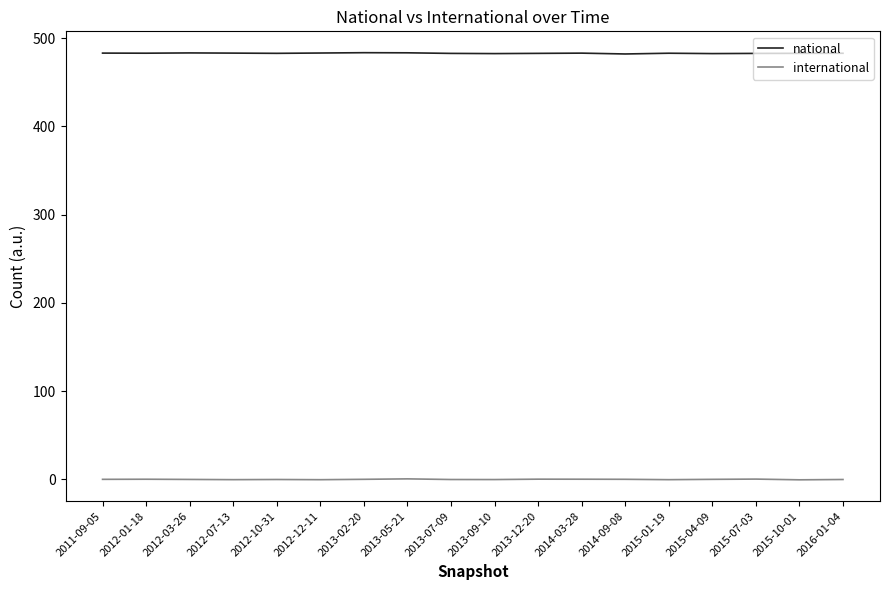

Is it true that national equals 293.1 at 2015-04-09?

False